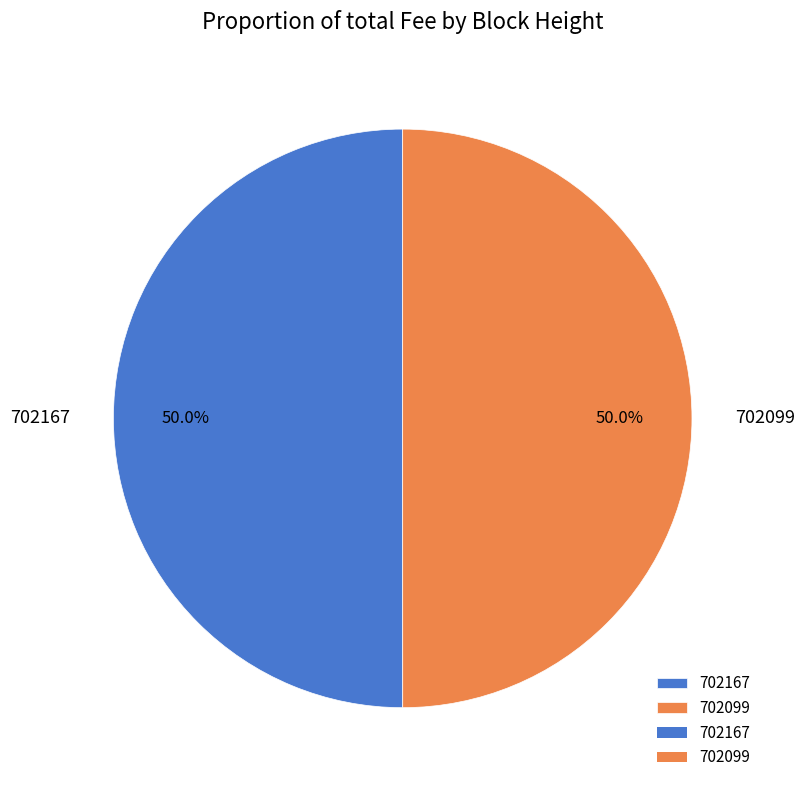

Is it true that 702099 is 50% of the pie?

True